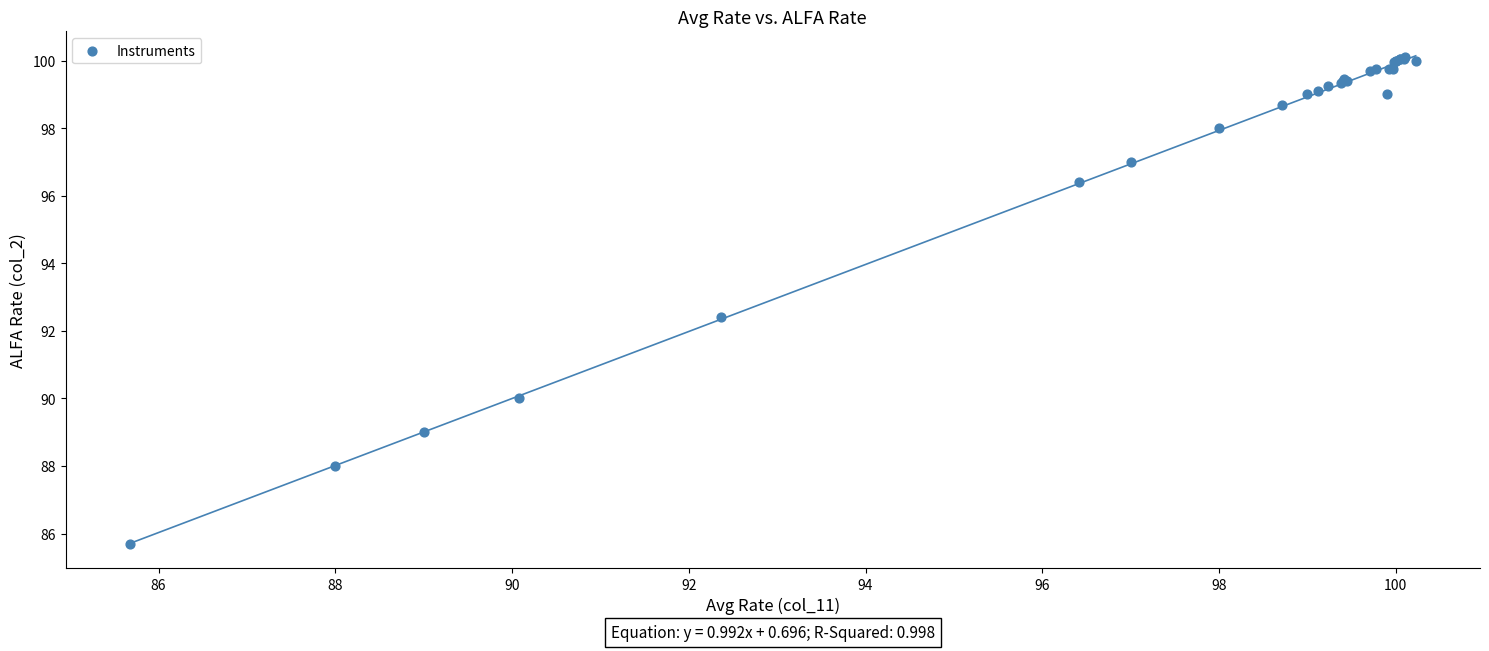

What Y value in the scatter plot is closest to 92?

92.4